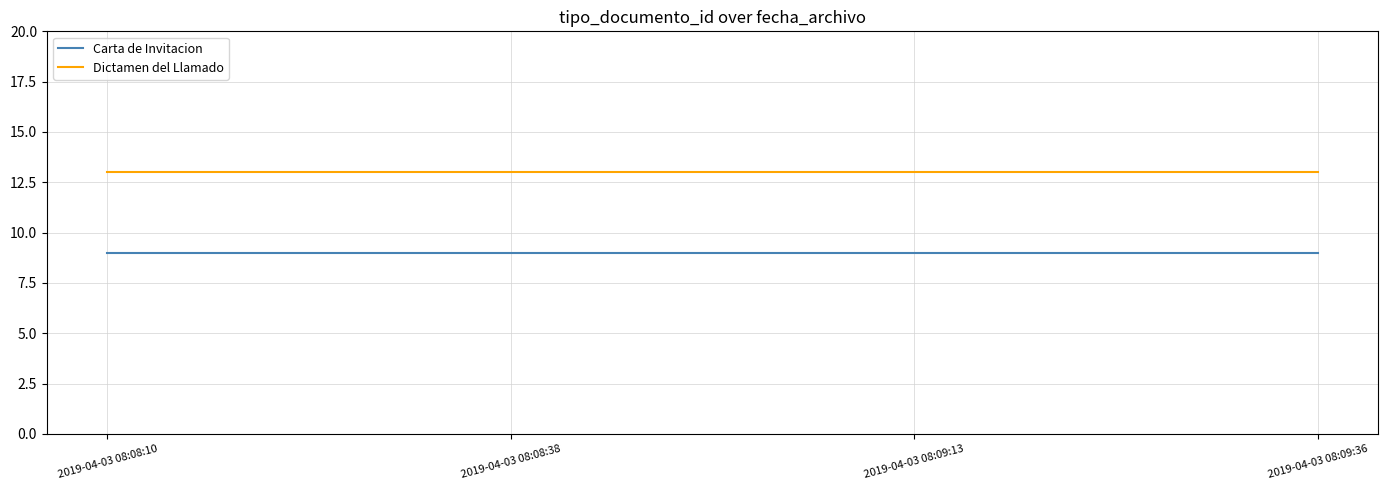

What are all the series names shown in the legend?

Carta de Invitacion, Dictamen del Llamado